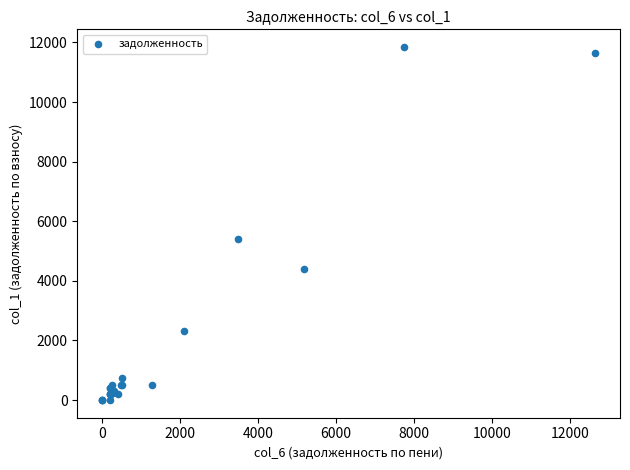

What Y value in the scatter plot is closest to 5923?

5419.6